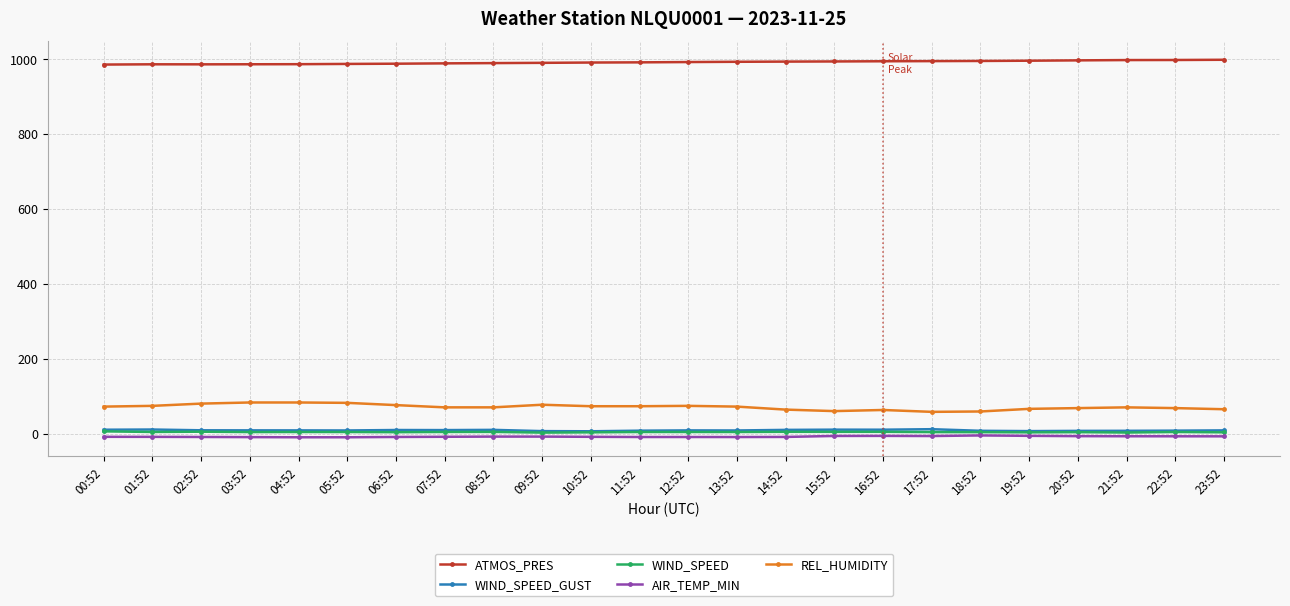

How many lines are shown in the chart?

5